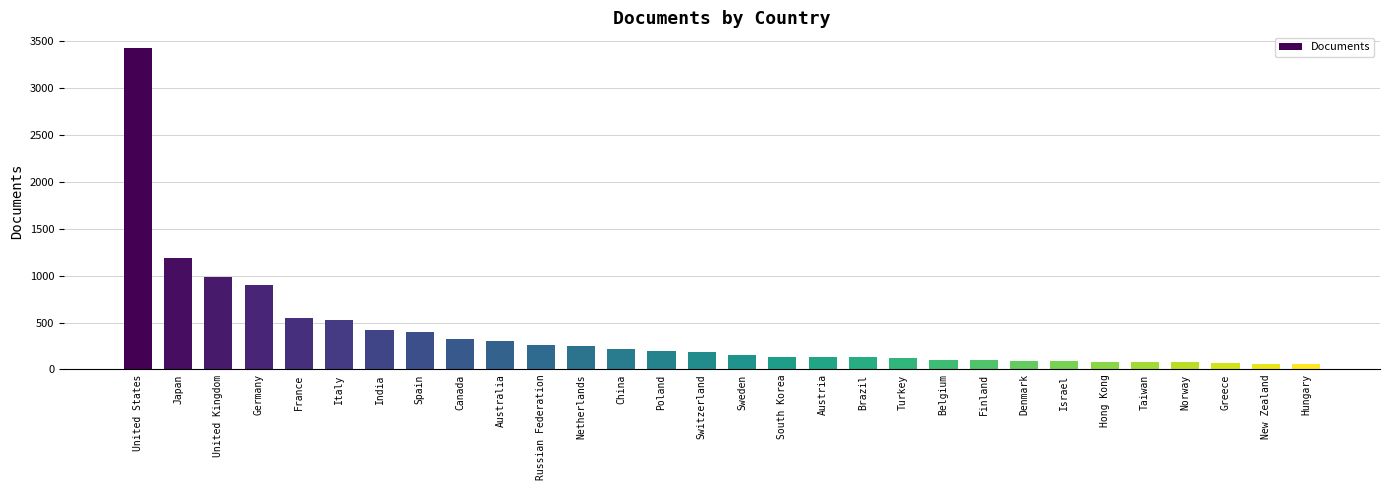

Count the number of data series in this chart.

1